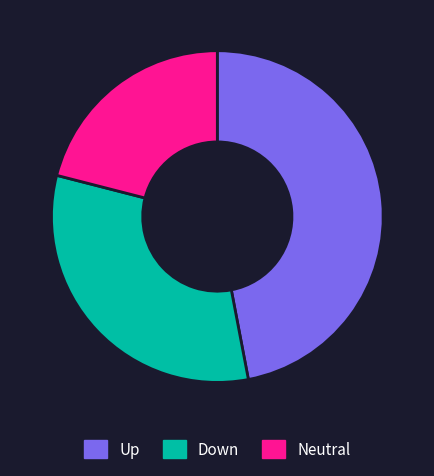

True or false: Neutral accounts for 21% of the total.

True